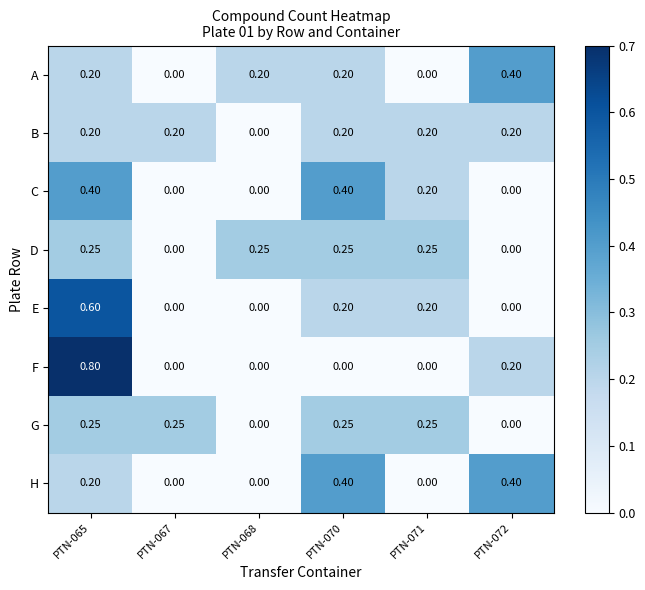

Is the value of F at PTN-072 greater than the value of G at PTN-067?

No